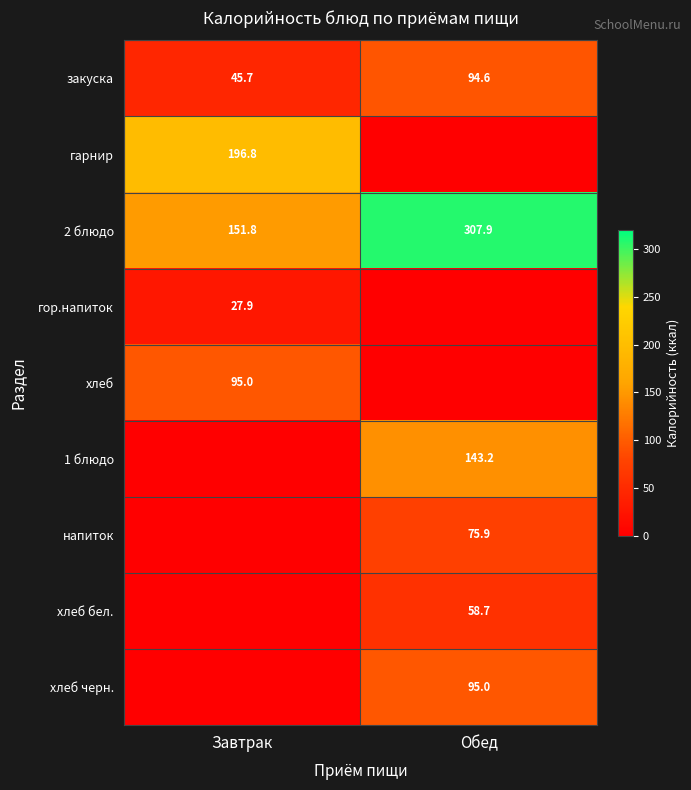

What is the greatest value displayed?

307.9